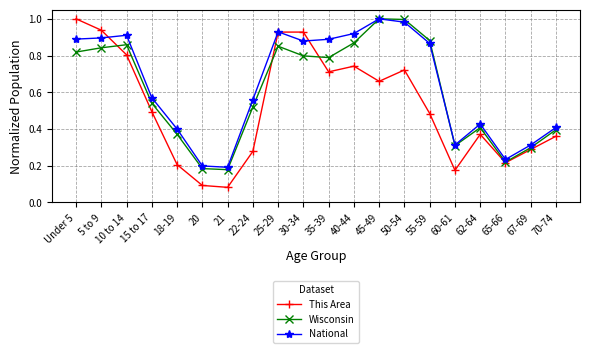

What position from the right is 20?

15